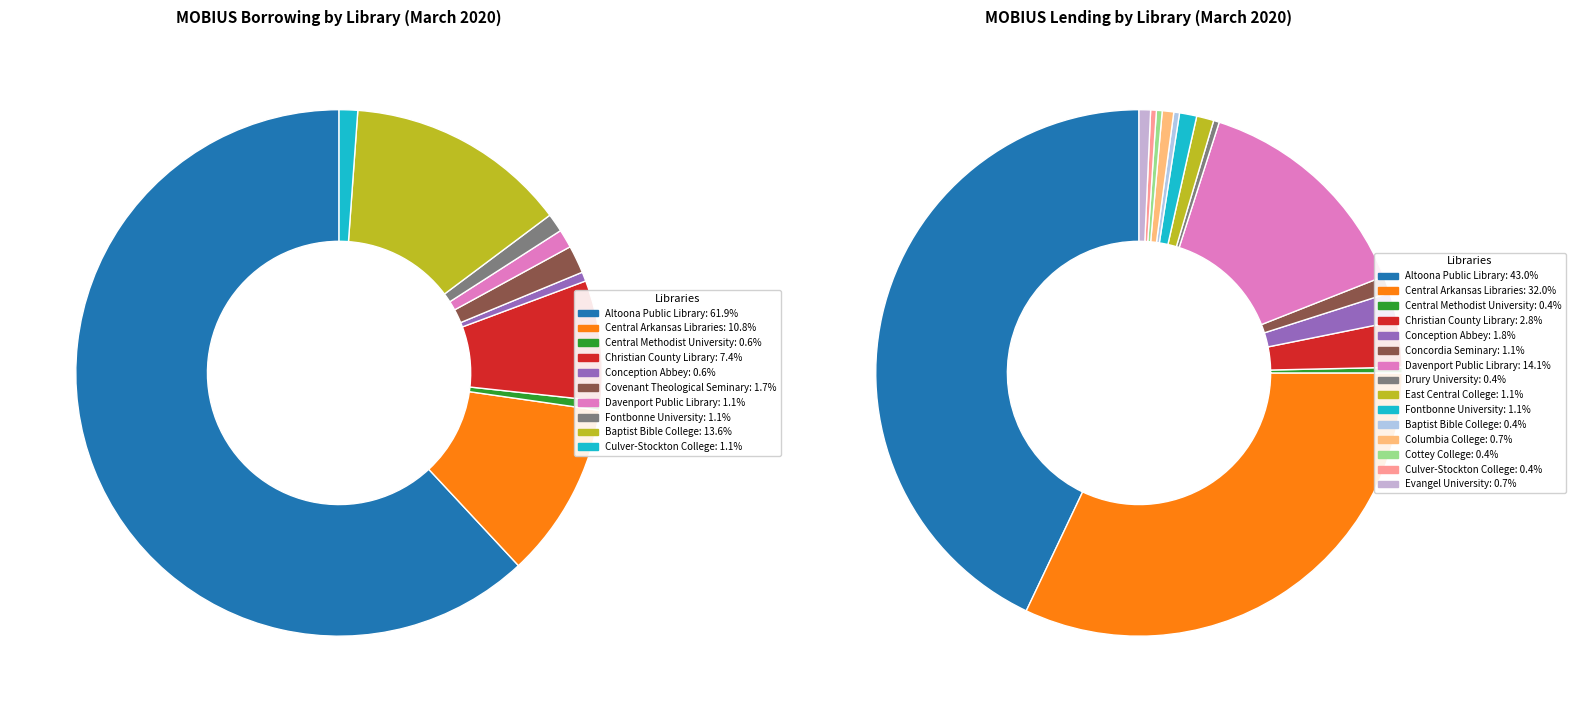

Do A.T. Still University and Central Methodist University together represent more than half of the pie?

No